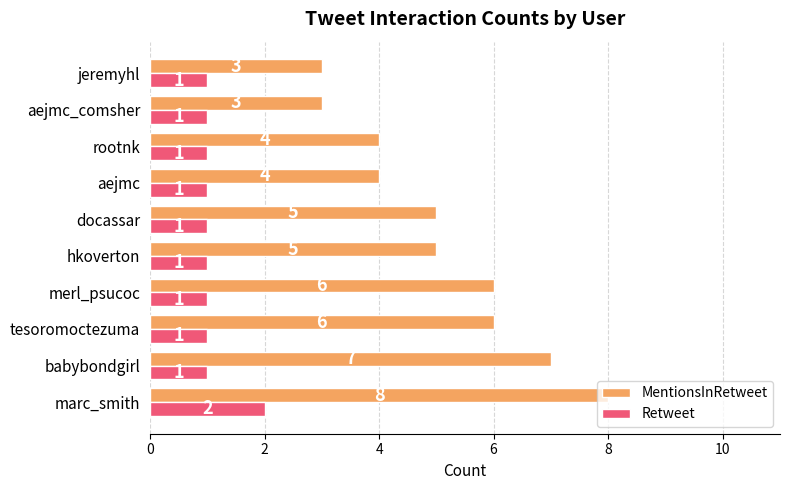

Which series has the largest total across all categories?

MentionsInRetweet